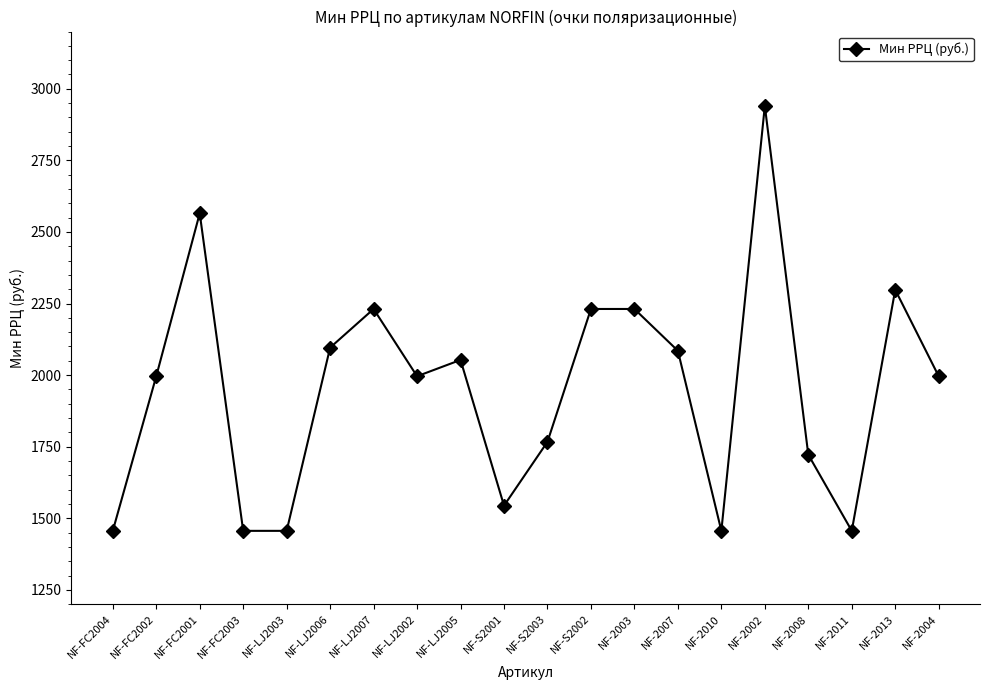

What position from the right is NF-FC2001?

18